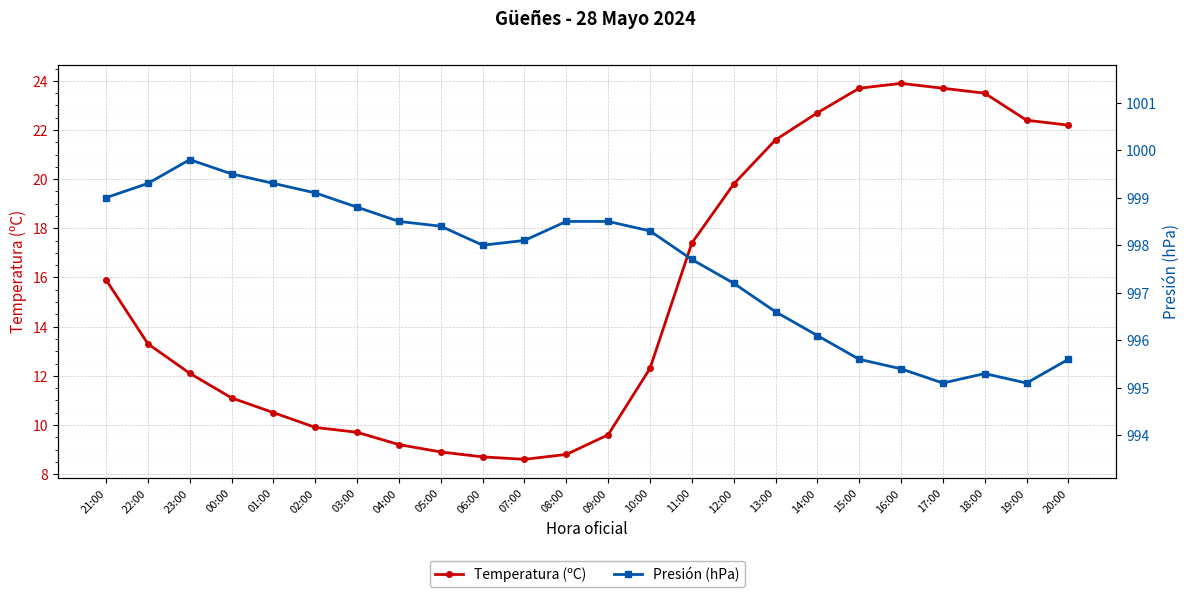

Reading left to right, what are all the values shown in this chart?

Temperatura (ºC): 15.9	13.3	12.1	11.1	10.5	9.9	9.7	9.2	8.9	8.7	8.6	8.8	9.6	12.3	17.4	19.8	21.6	22.7	23.7	23.9	23.7	23.5	22.4	22.2
Presión (hPa): 999.0	999.3	999.8	999.5	999.3	999.1	998.8	998.5	998.4	998.0	998.1	998.5	998.5	998.3	997.7	997.2	996.6	996.1	995.6	995.4	995.1	995.3	995.1	995.6